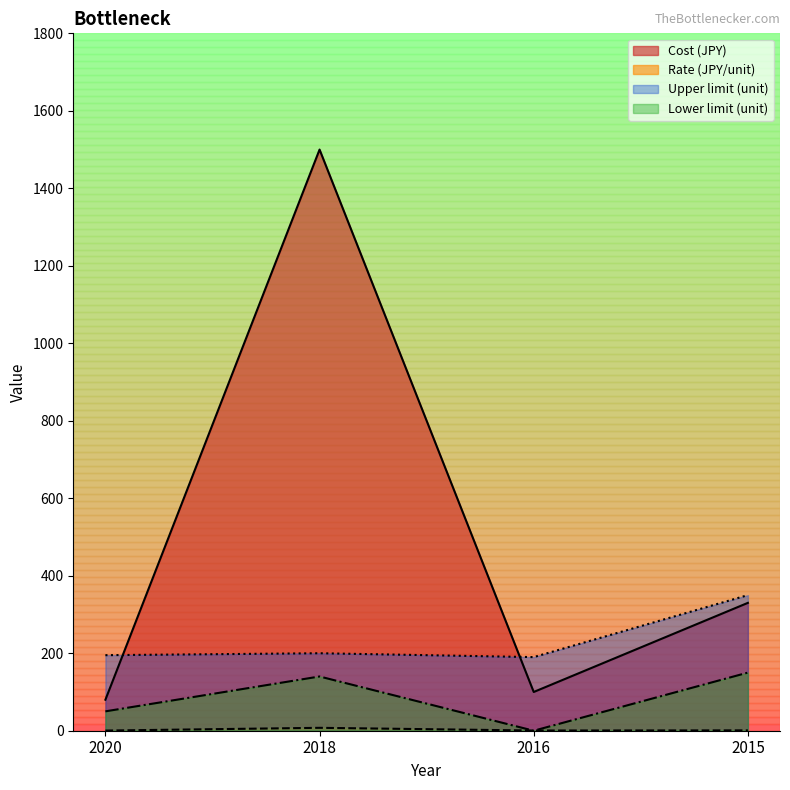

The Rate (JPY/unit) series shows 0.4 at 2015. True or false?

False